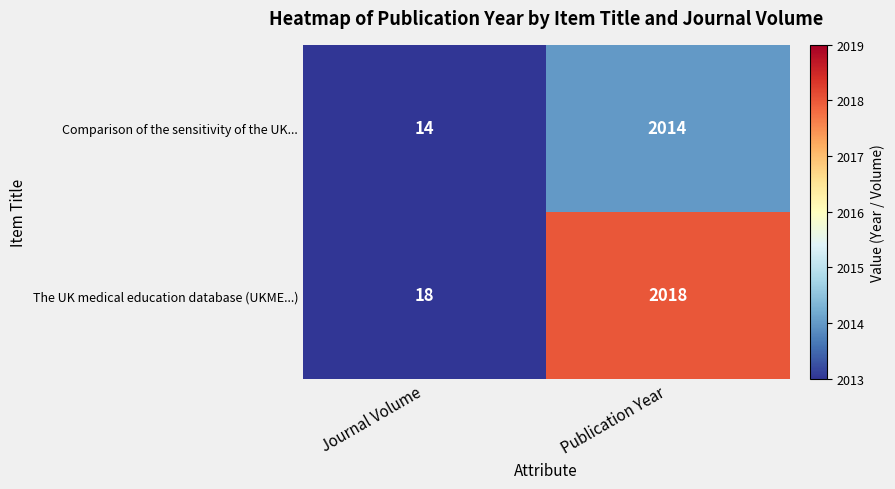

What is the spread (max minus min) of values at Journal Volume?

4